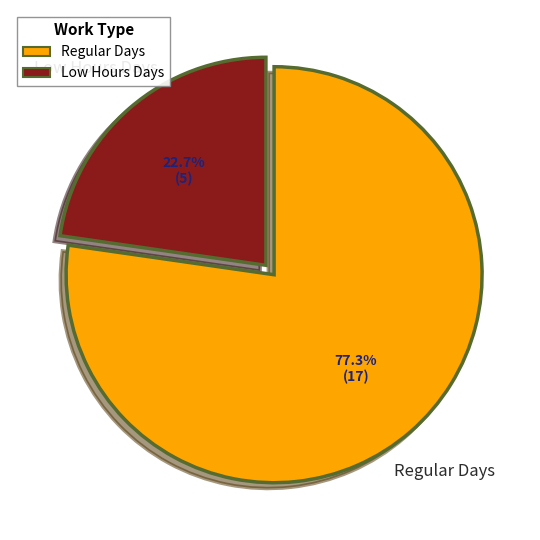

Is there a majority slice in this chart?

Yes